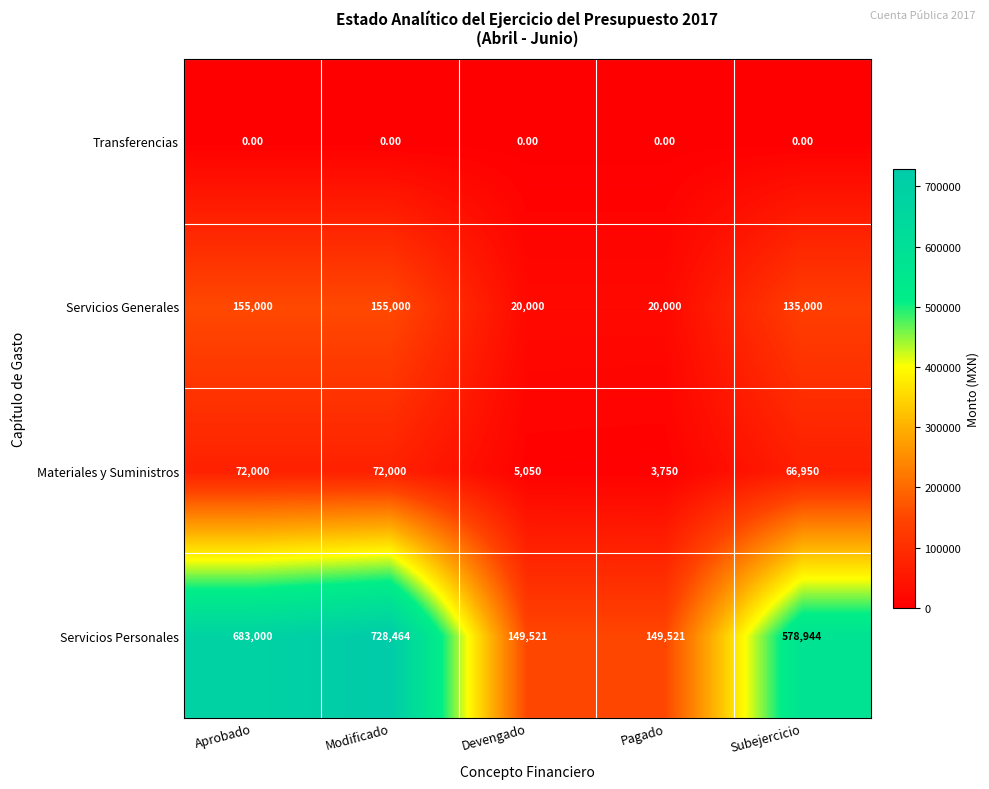

Where is Servicios Personales nearest to the value 438992?

Subejercicio